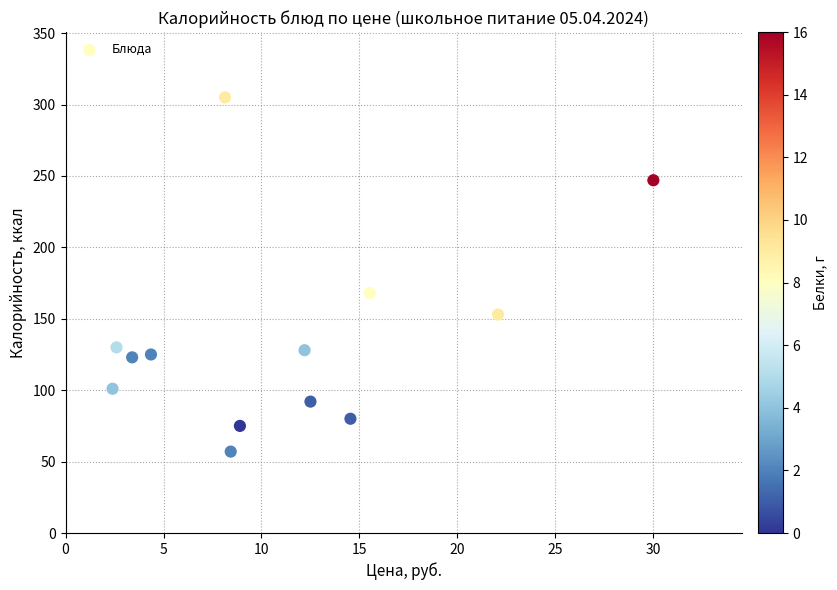

What Y value in the scatter plot is closest to 181?

168